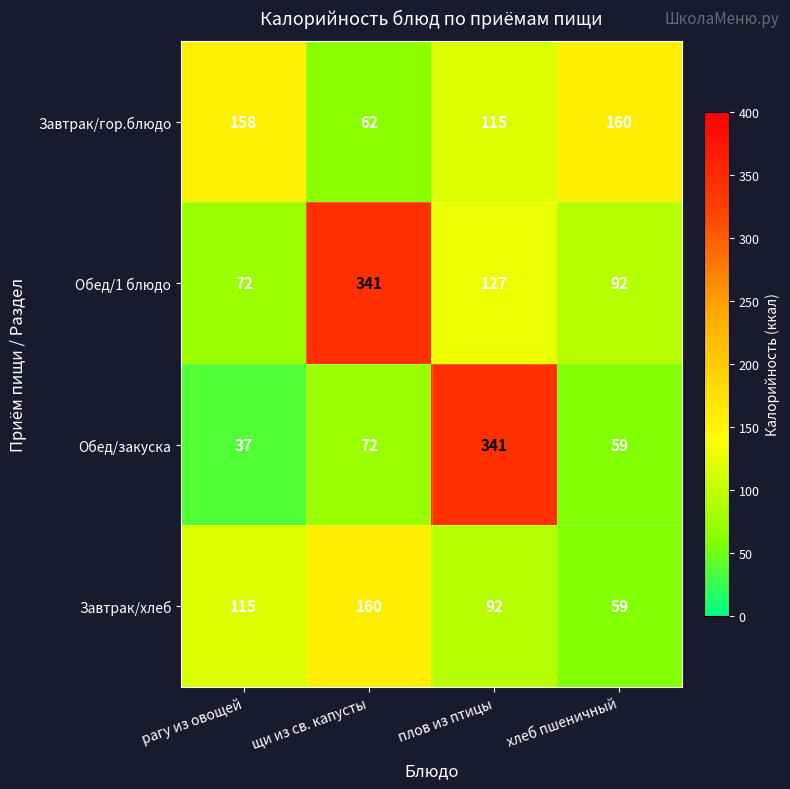

Rank the categories by Завтрак/хлеб value from lowest to highest.

хлеб пшеничный, плов из птицы, рагу из овощей, щи из св. капусты